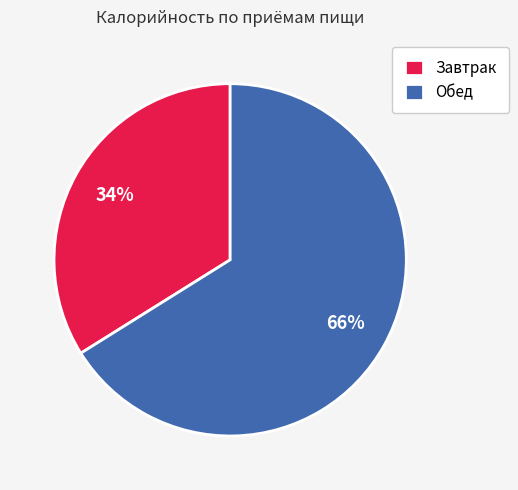

To the nearest percent, what portion does Завтрак represent?

34%